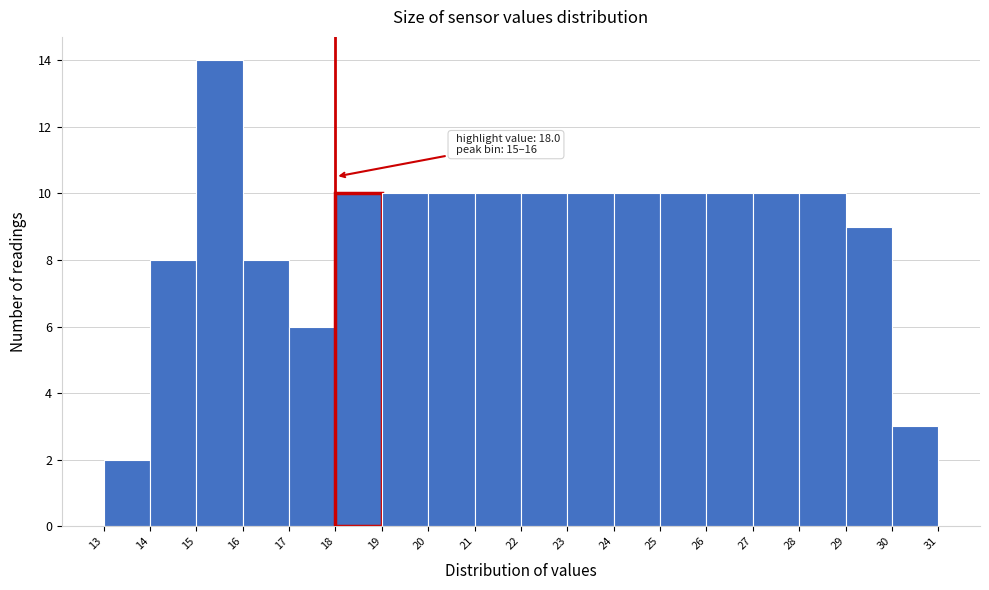

Which range on the x-axis has the tallest bar?

15 to 16